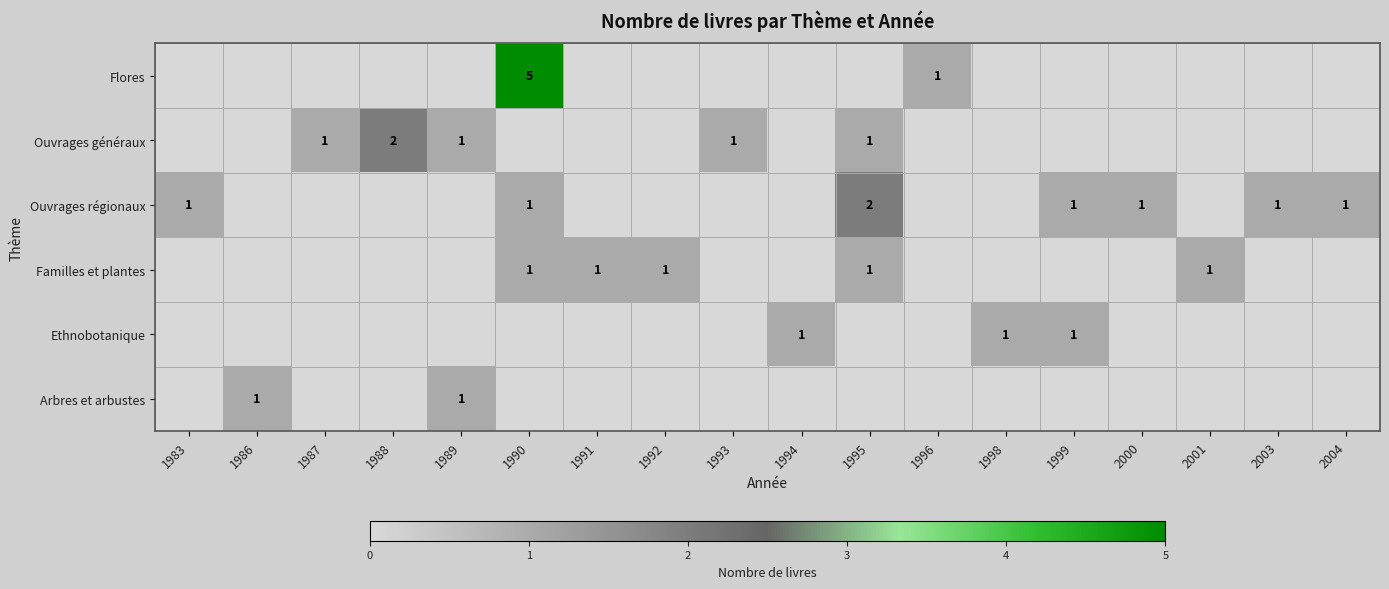

The value of Flores at 1996 is 1. True or false?

True